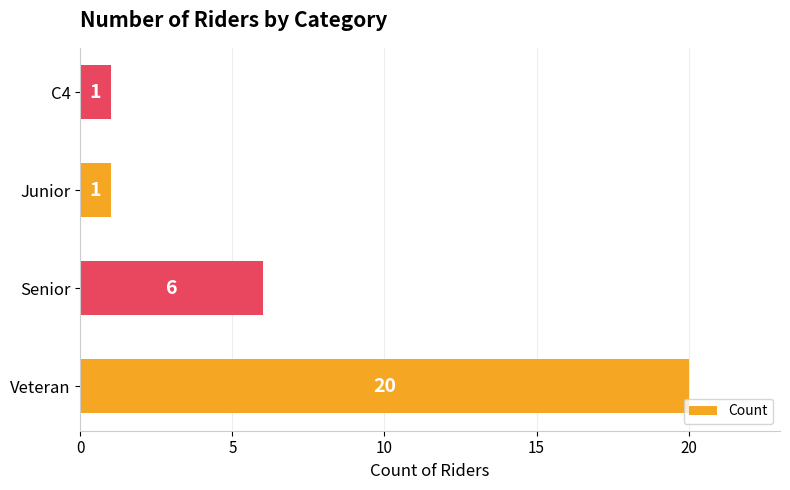

Which has a higher value, Senior or Veteran?

Veteran